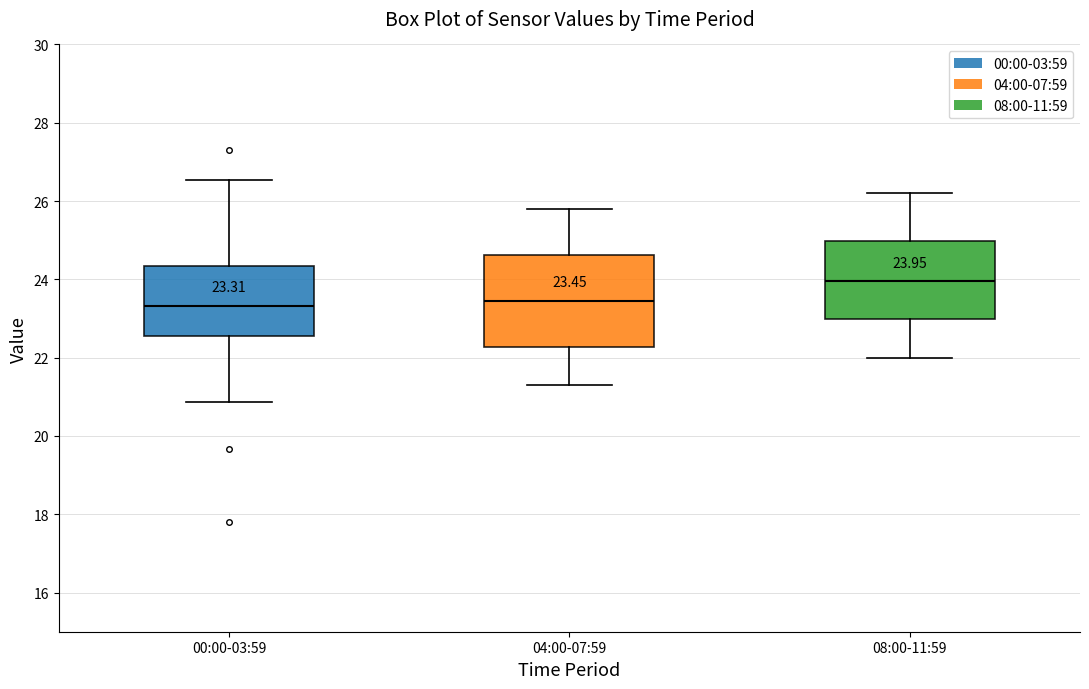

Which box is the tallest, from its lower edge to its upper edge?

04:00-07:59